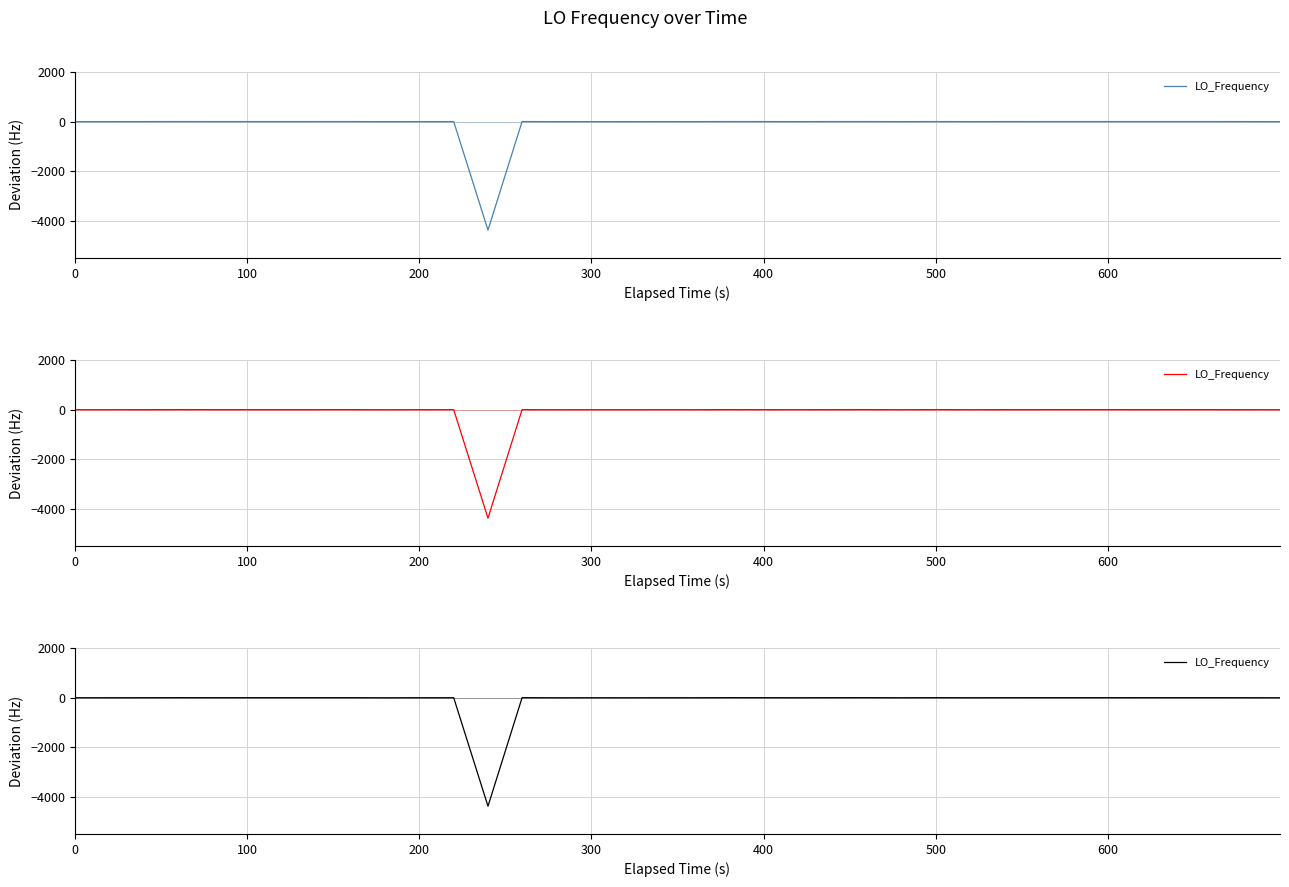

How many interior local peaks (higher than both neighbors) does the data have?

9